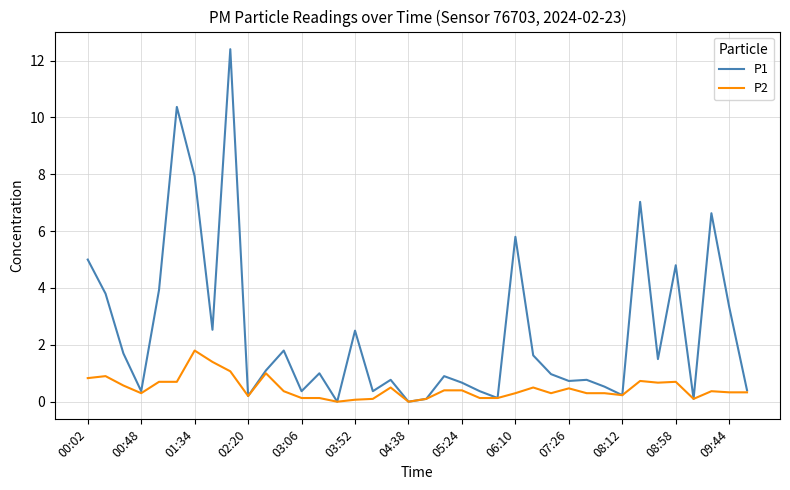

What are all the series names shown in the legend?

P1, P2